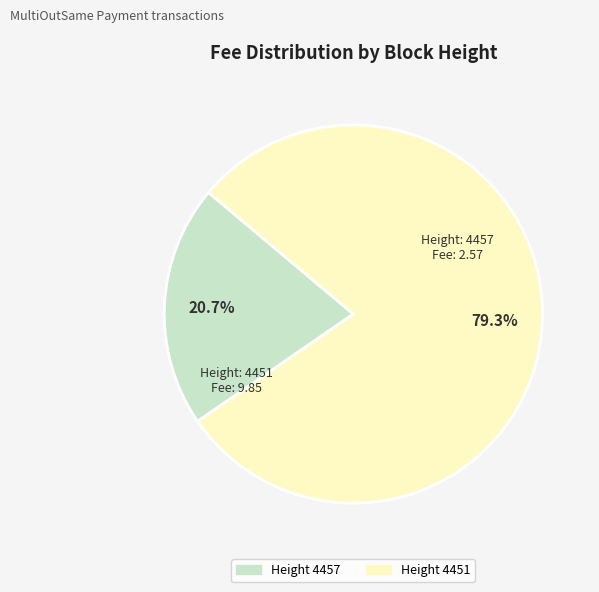

Is there any slice that represents more than half of the pie?

Yes